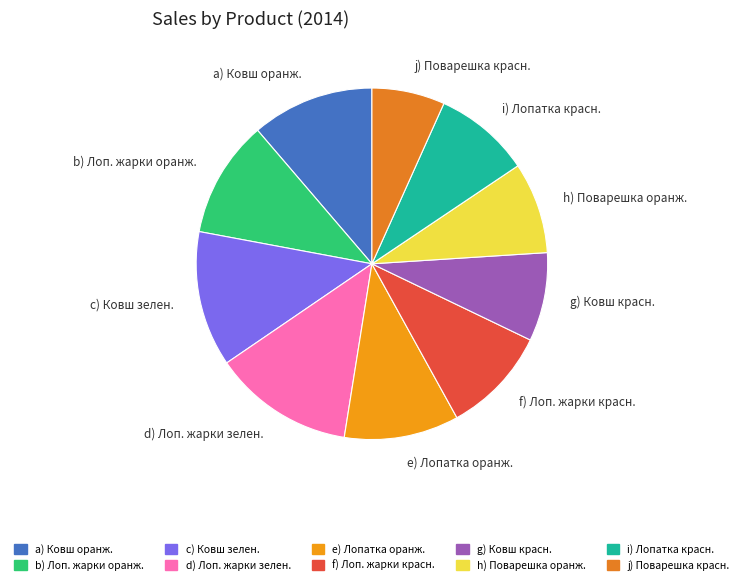

How many slices are in this pie chart?

10